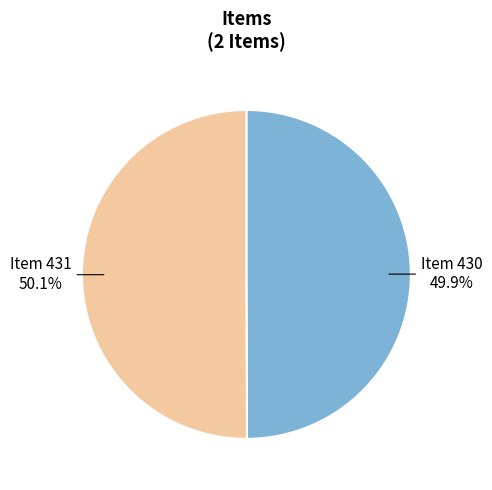

Is the sum of Item 430 and Item 431 greater than half?

Yes